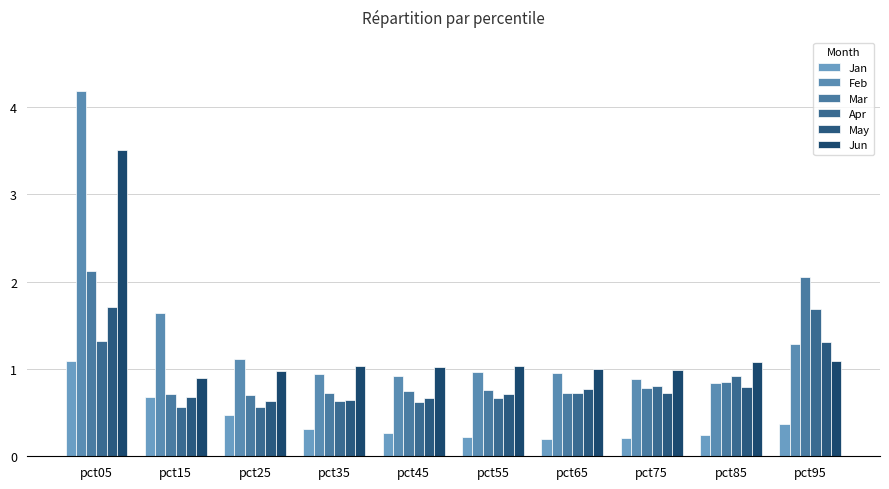

What is the smallest value displayed?

0.2